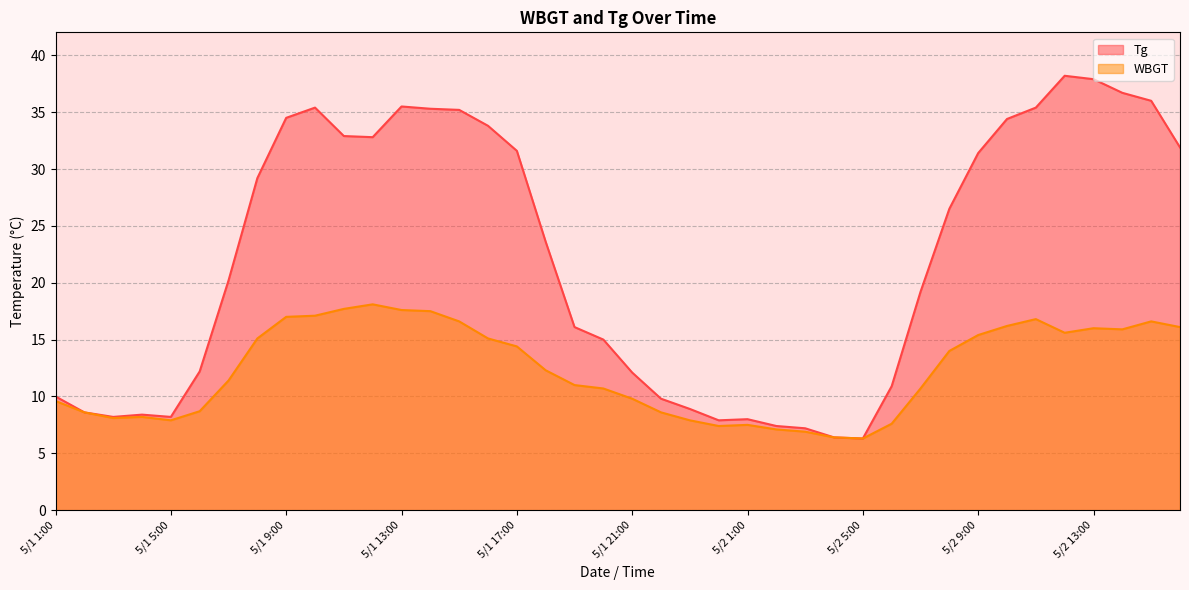

How many lines are shown in the chart?

2